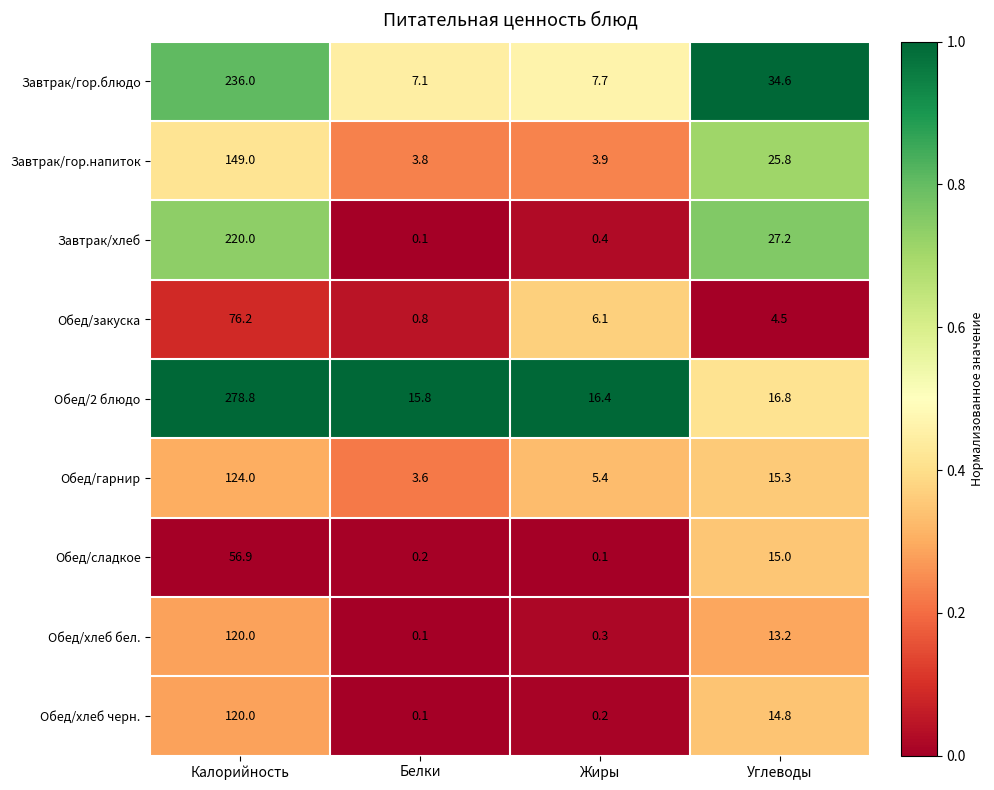

Between Калорийность and Углеводы, which series saw the biggest shift?

Обед/2 блюдо